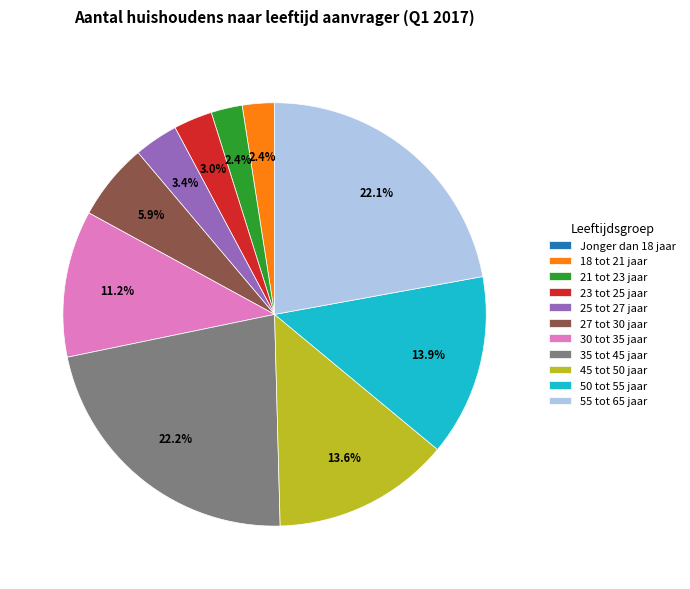

Approximately how many times larger is the value at 30 tot 35 jaar compared to 45 tot 50 jaar?

0.8